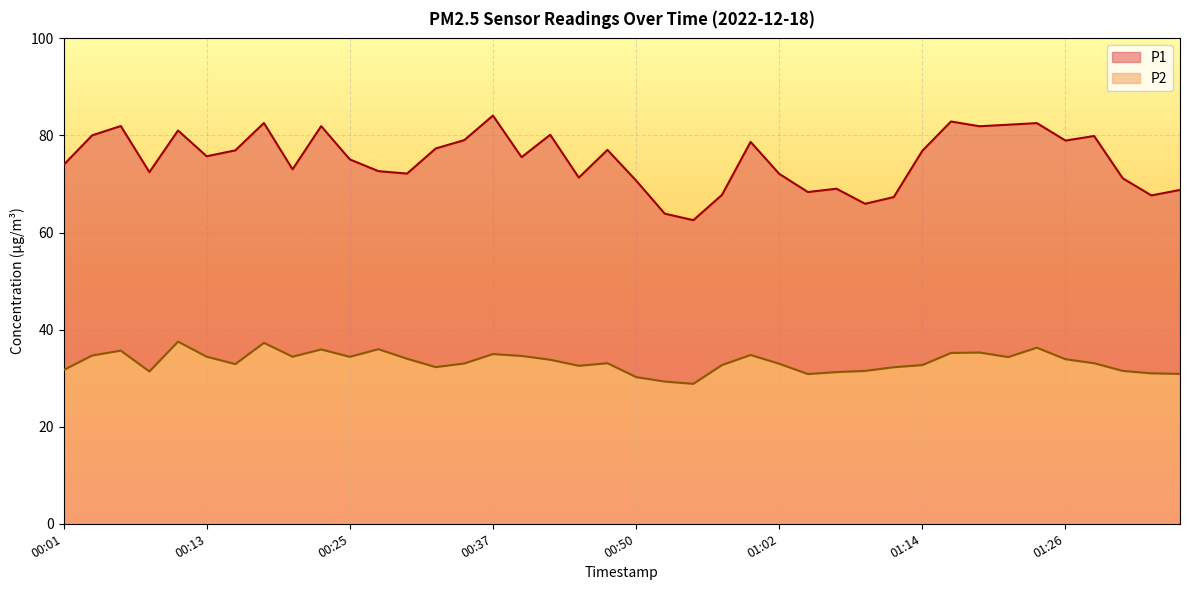

In P2, how many points are higher than both neighbors (excluding endpoints)?

10